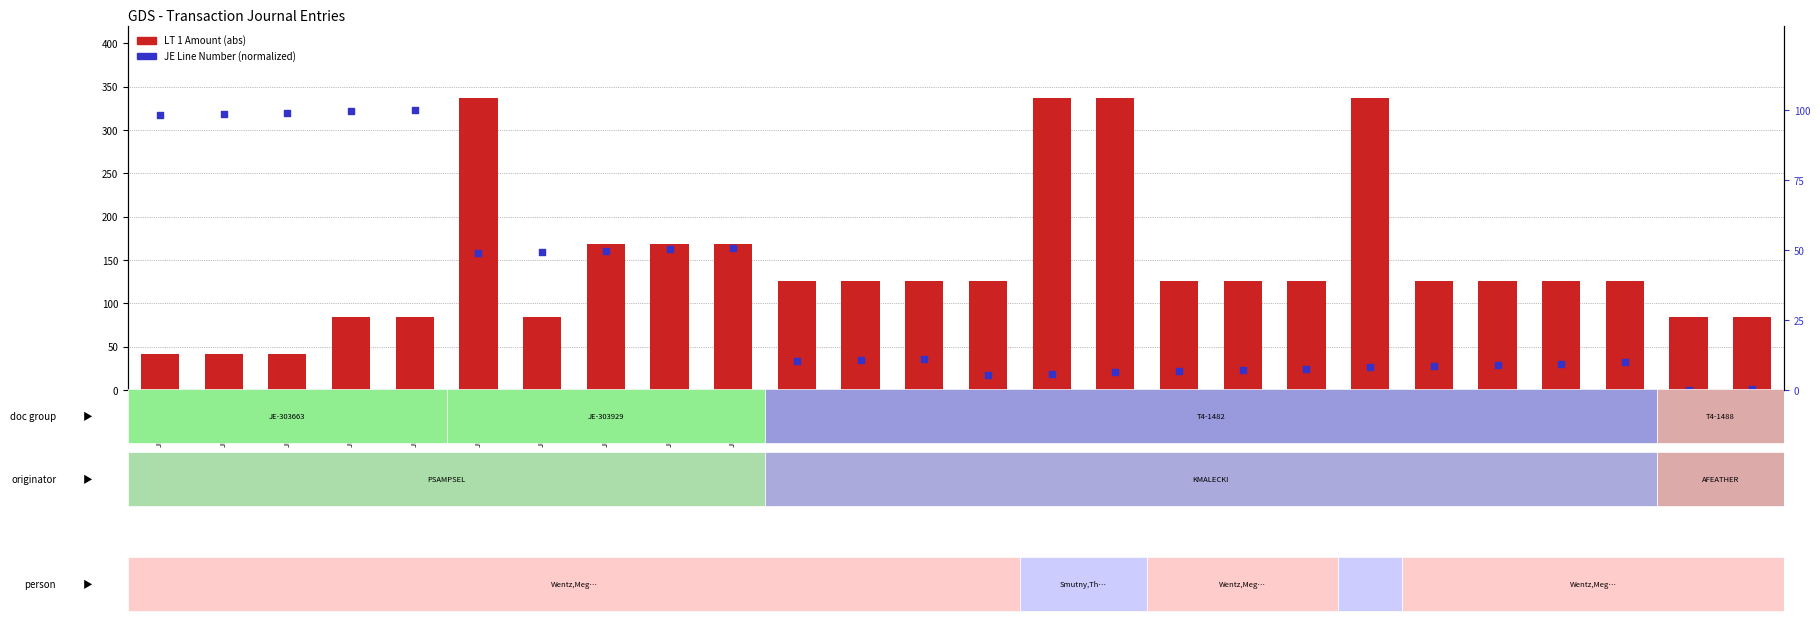

At how many categories does at least one series exceed 140?

7